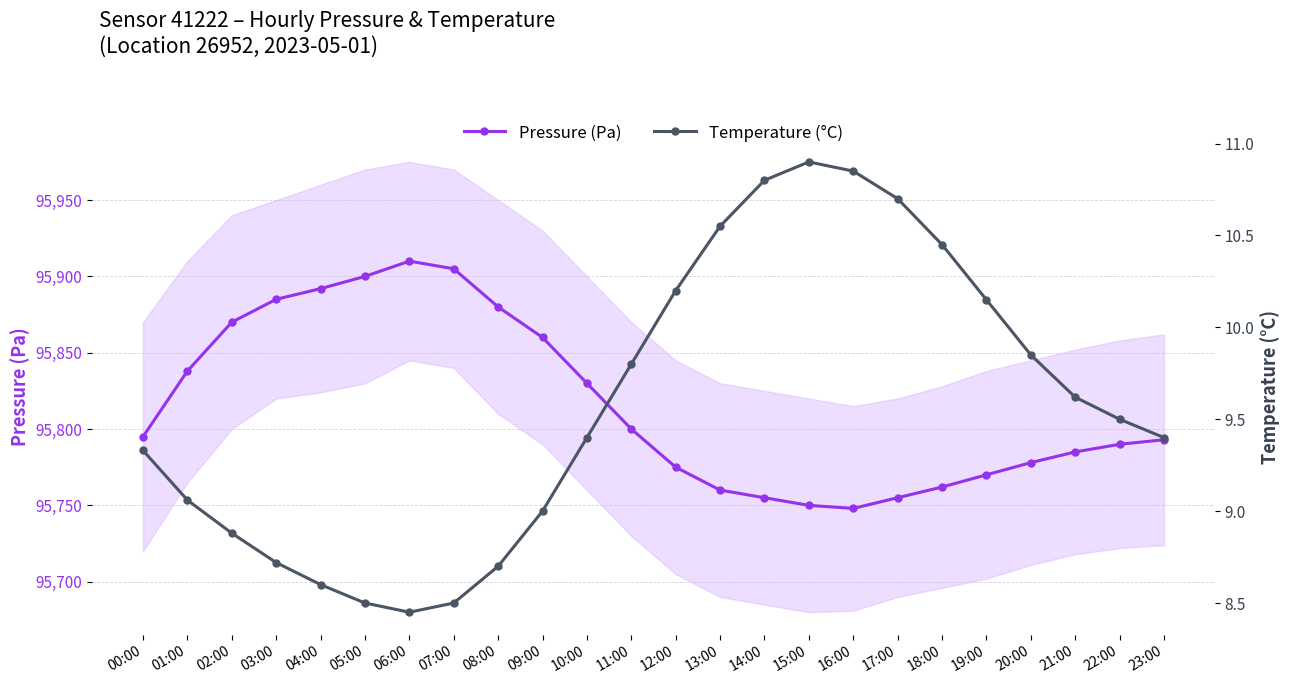

What is the sum of the Temperature (°C) values at 05:00 and 14:00?

19.3